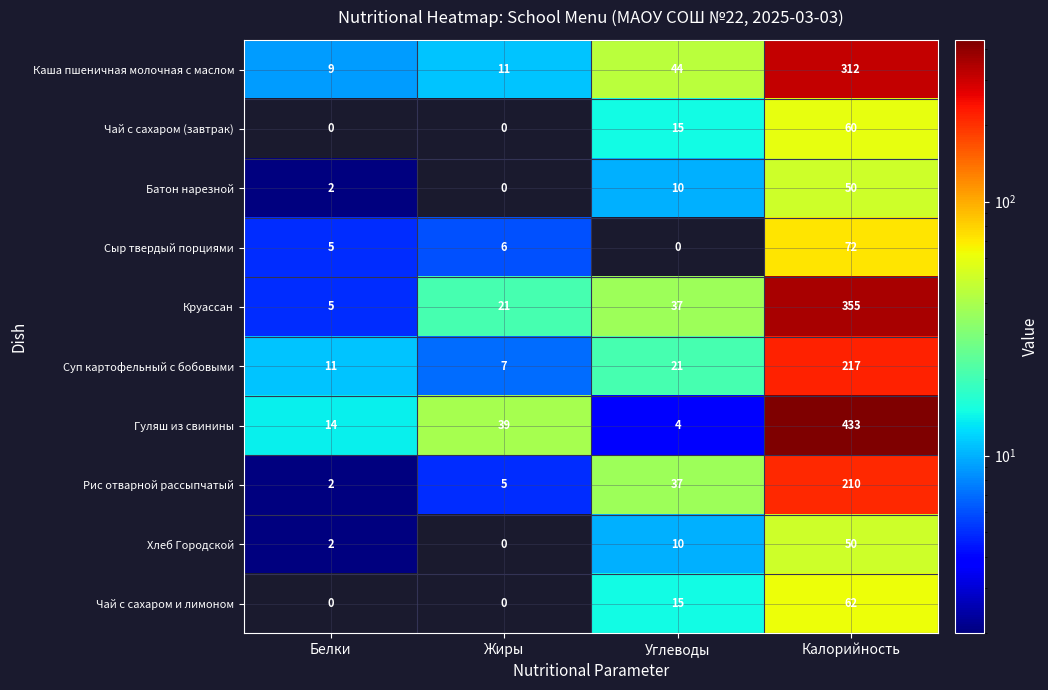

What is the sum of all Чай с сахаром (завтрак) values?

75